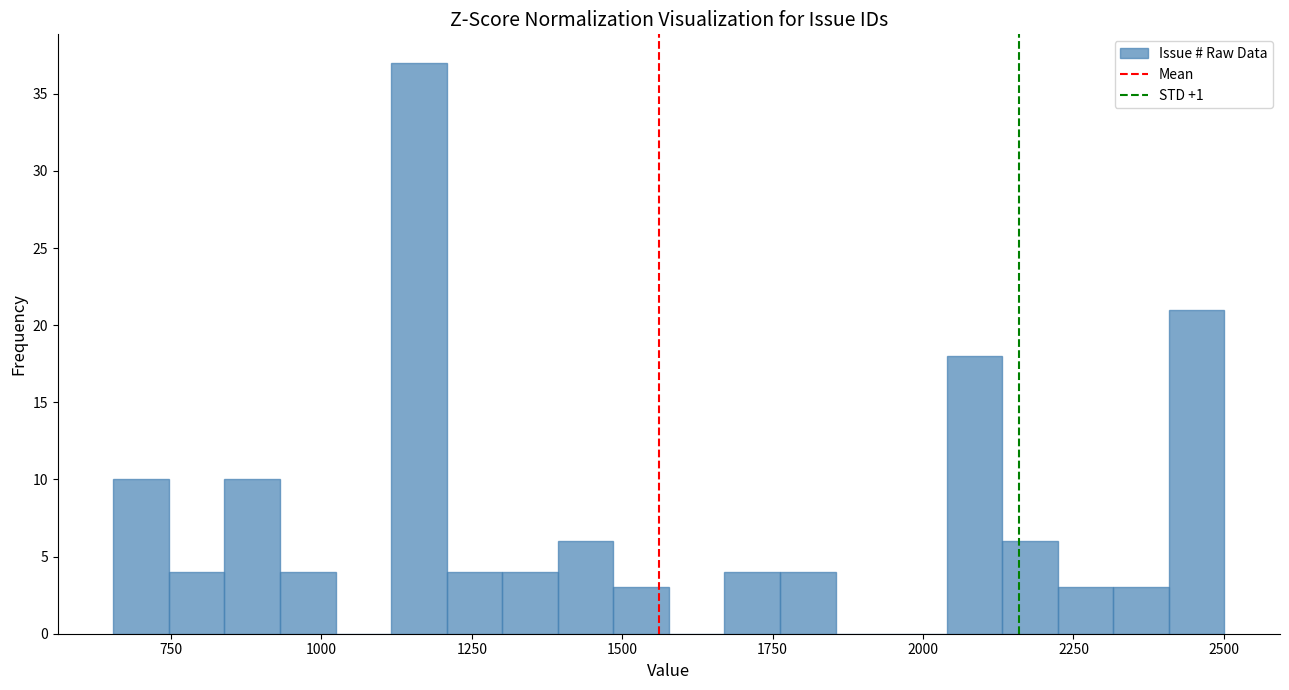

Around what value on the x-axis is the tallest bar? Give the approximate position of its centre, as read against the axis.

1150